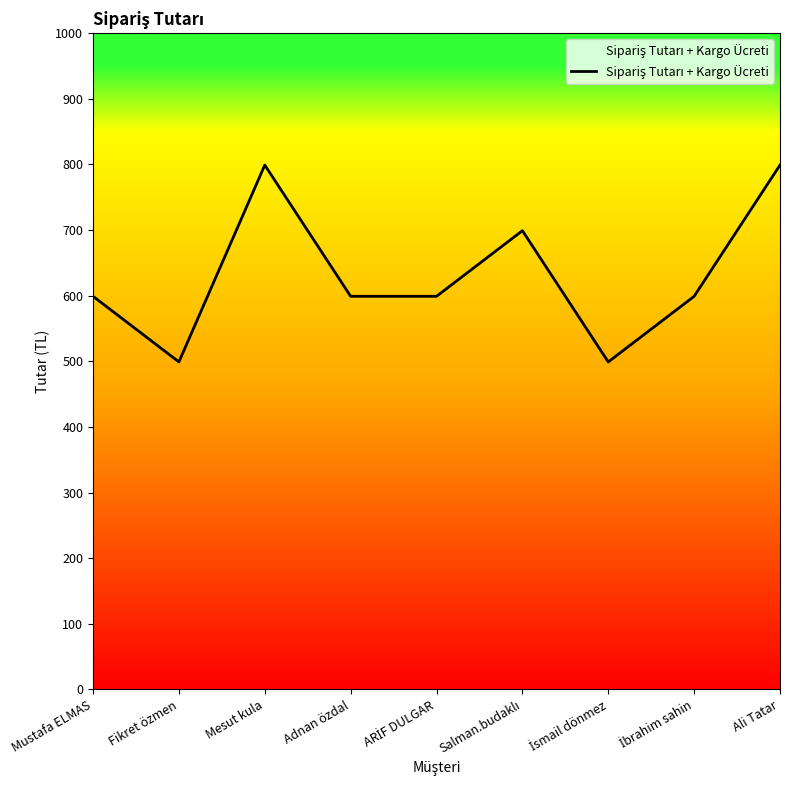

What is the difference between the maximum and minimum values?

300